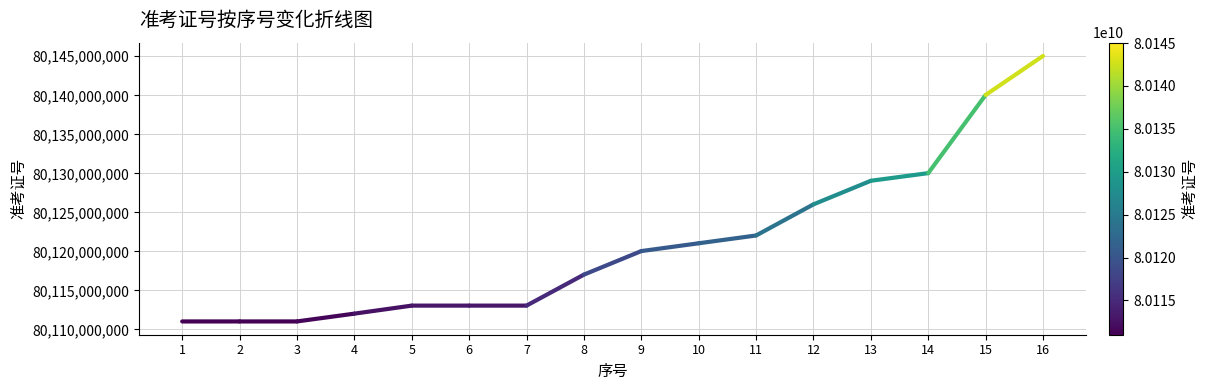

Which label corresponds to the largest value in the chart?

16